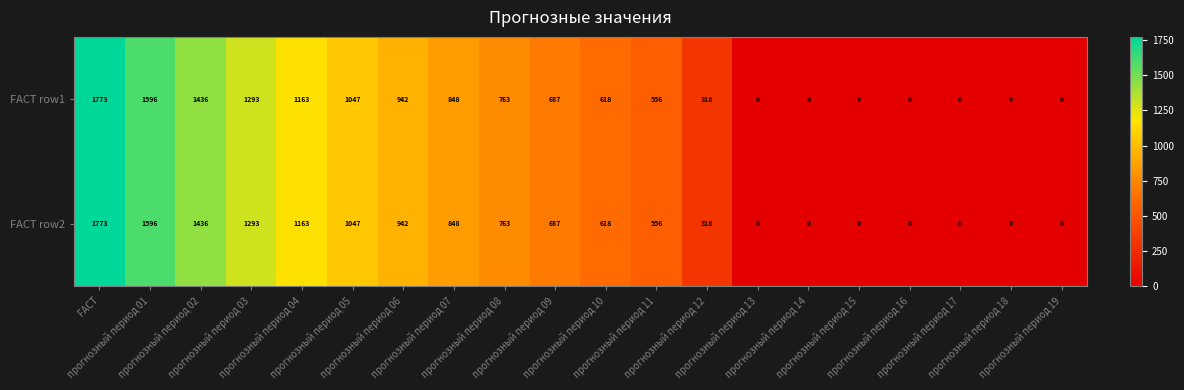

At how many categories does at least one series exceed 1109?

5